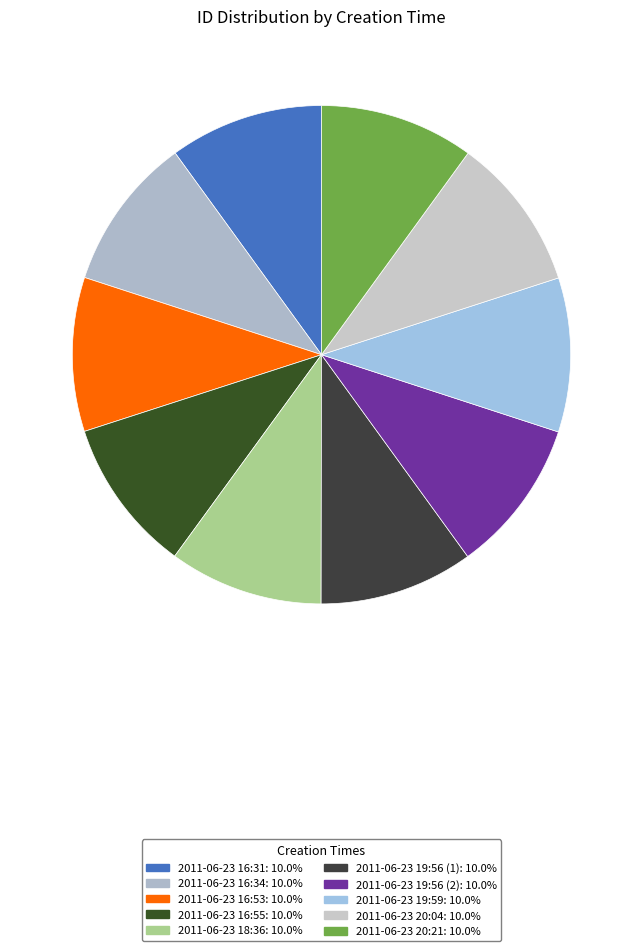

What percentage is the 2011-06-23 20:21 slice, to the nearest percent?

10%